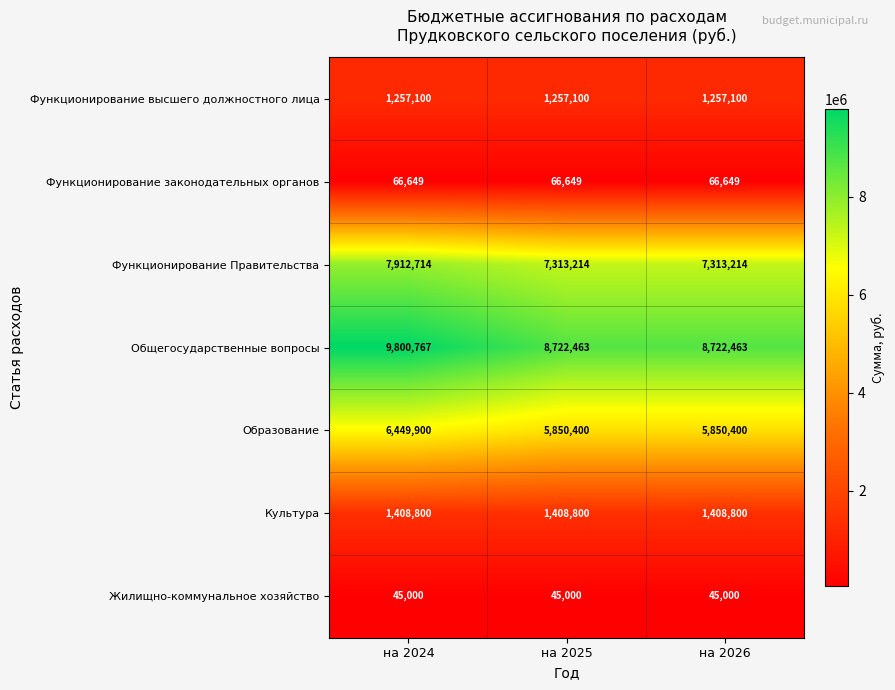

What is the total value across all series at на 2026?

24663626